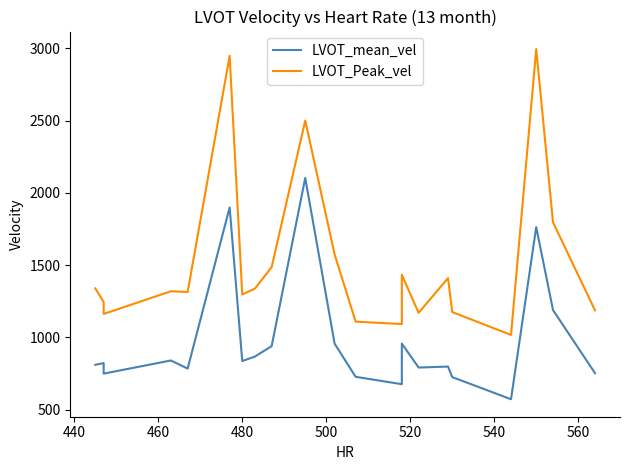

True or false: LVOT_mean_vel has more than 2 points higher than both neighbors.

True